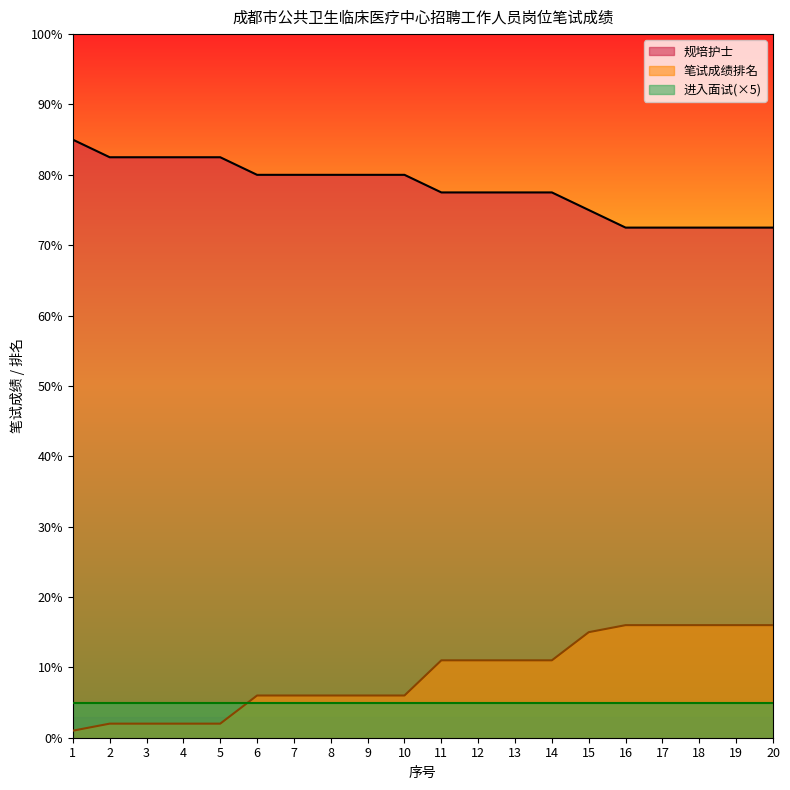

What is the minimum value for 笔试成绩排名?

1.0